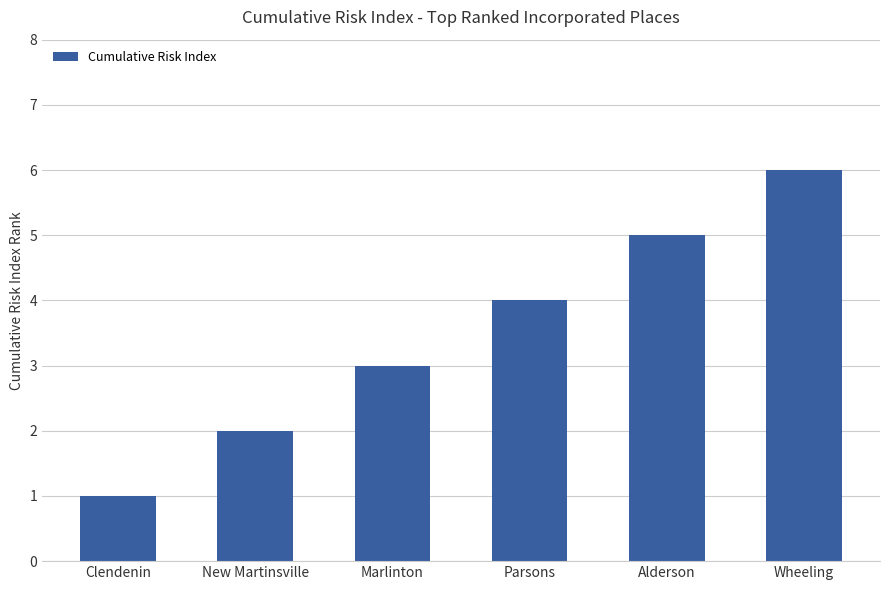

What is the average value?

4